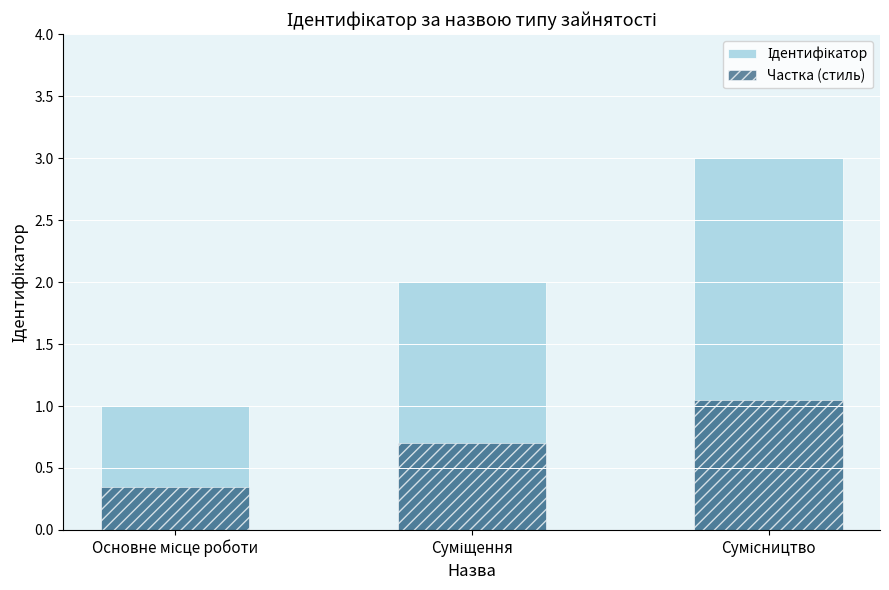

How many bars are there in each group?

2